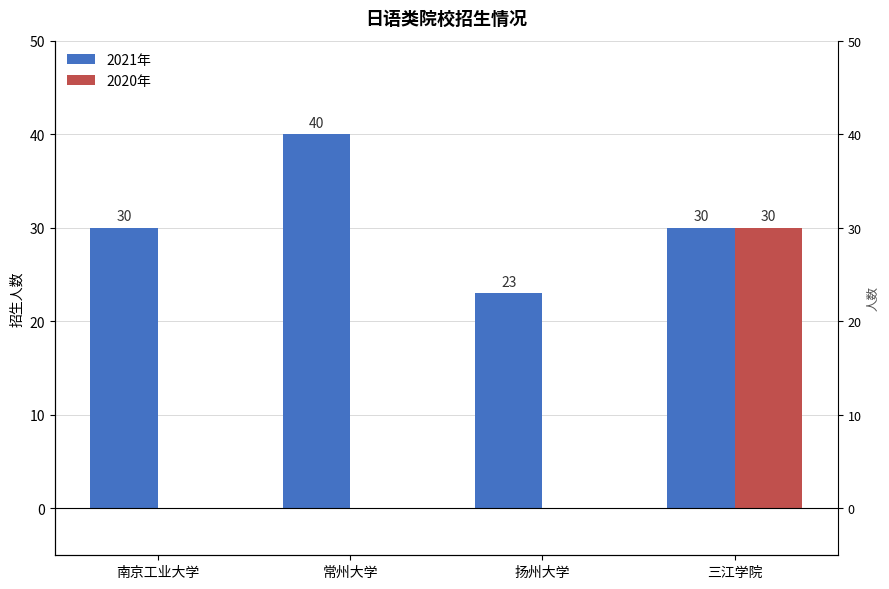

The 2021年 series shows 12 at 南京工业大学. True or false?

False